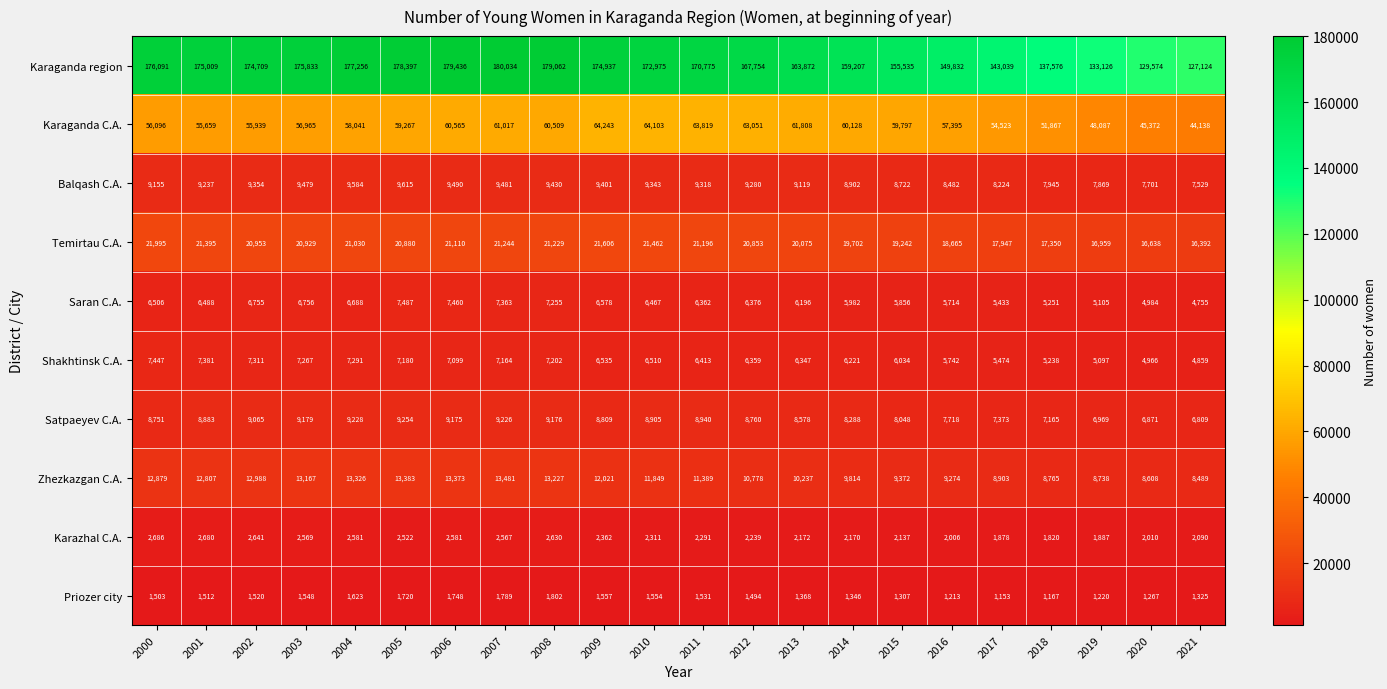

True or false: Saran C.A. has a value of 6578 at 2009.

True